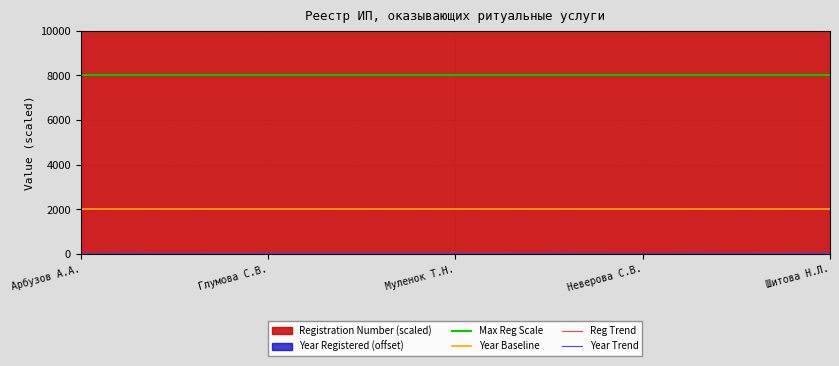

Count the Year Registered values in the range 11 to 19.

3